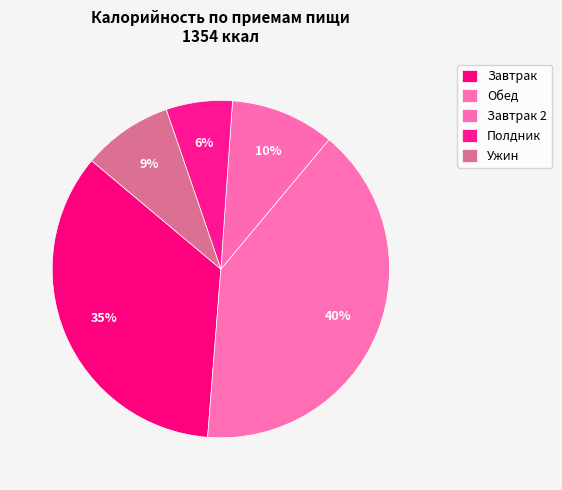

How many slices are in this pie chart?

5